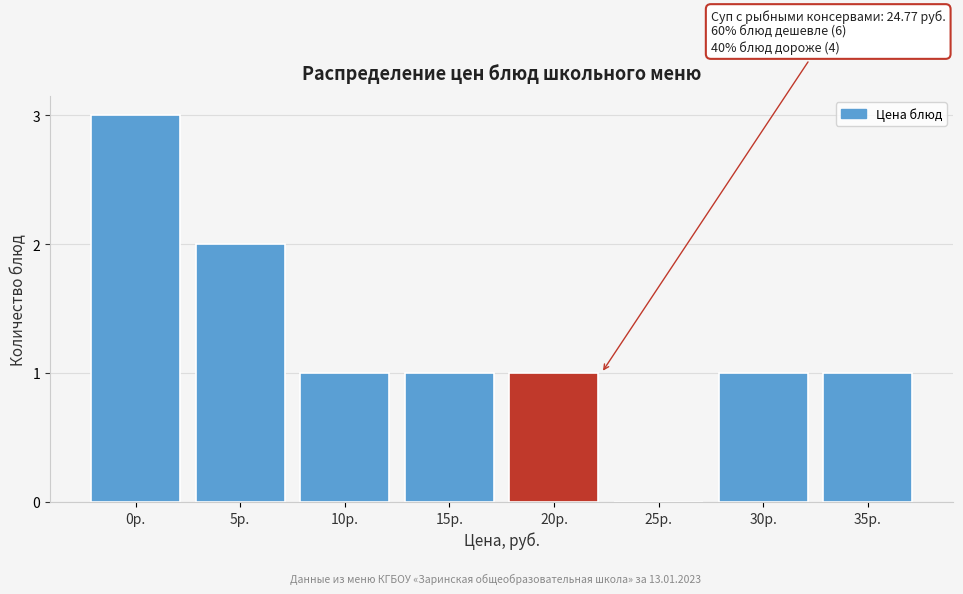

Reading right to left, extract all data points from this chart.

35р.=1	30р.=1	25р.=0	20р.=1	15р.=1	10р.=1	5р.=2	0р.=3